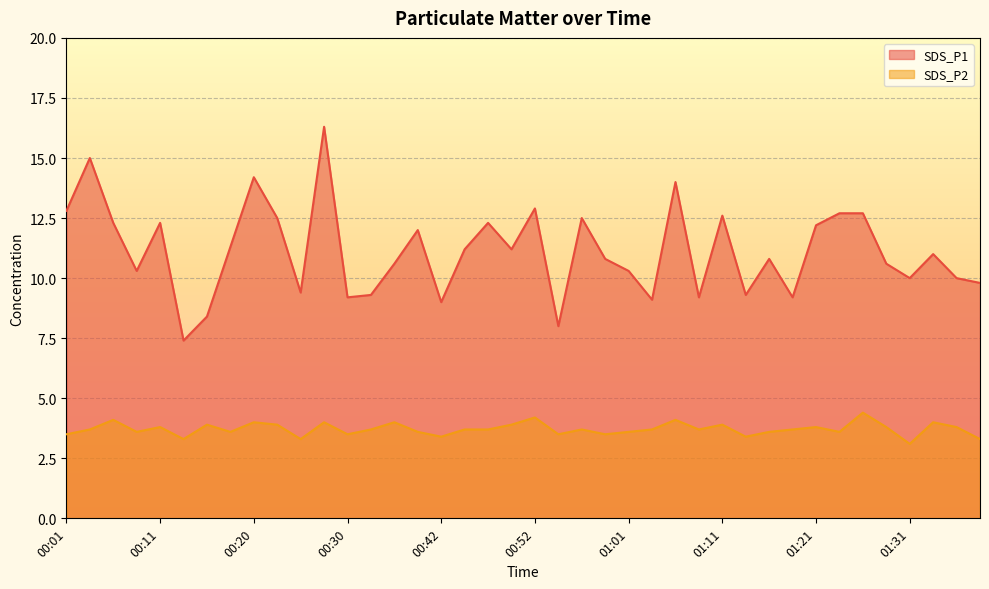

At which category does SDS_P1 reach its first local peak?

00:03